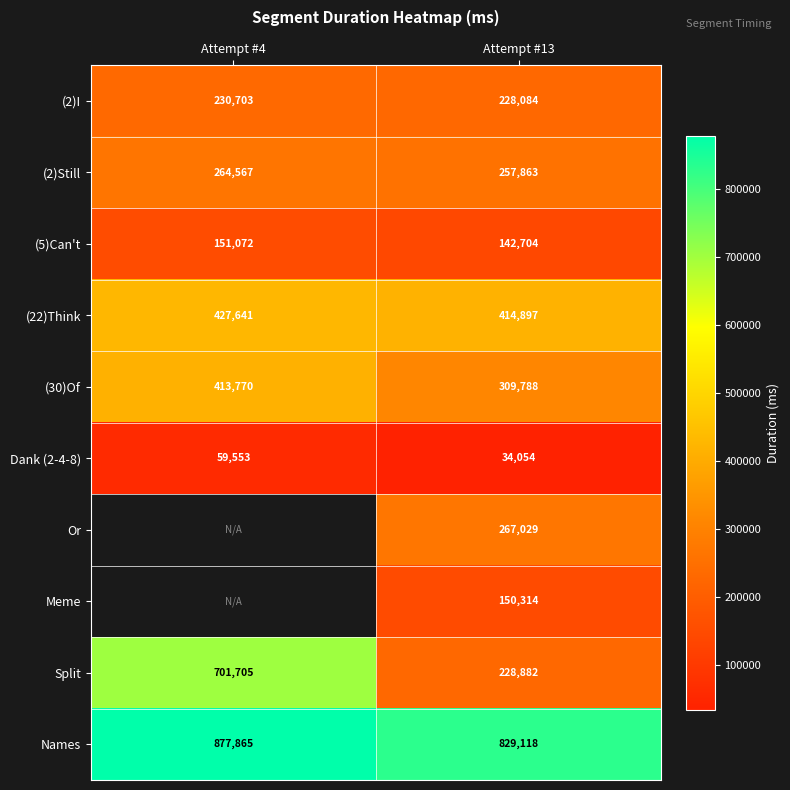

What is the spread (max minus min) of values at Attempt #4?

818312.0